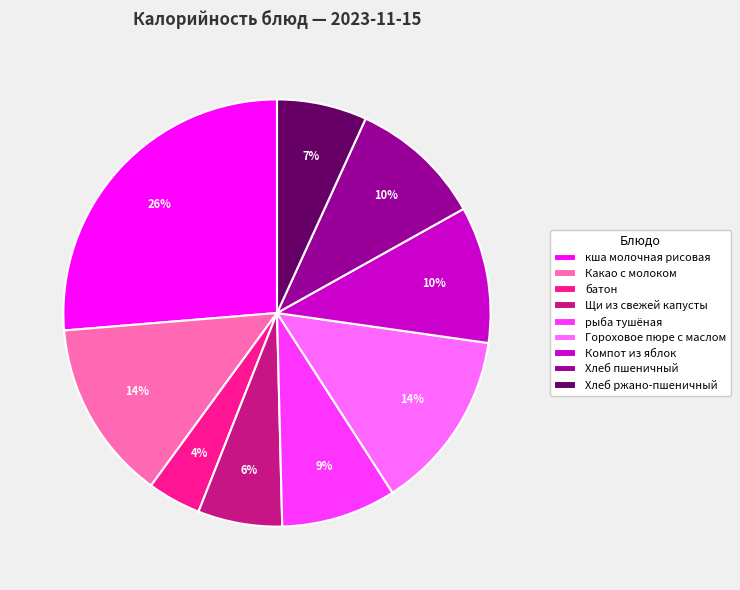

Do Гороховое пюре с маслом and рыба тушёная together represent more than half of the pie?

No